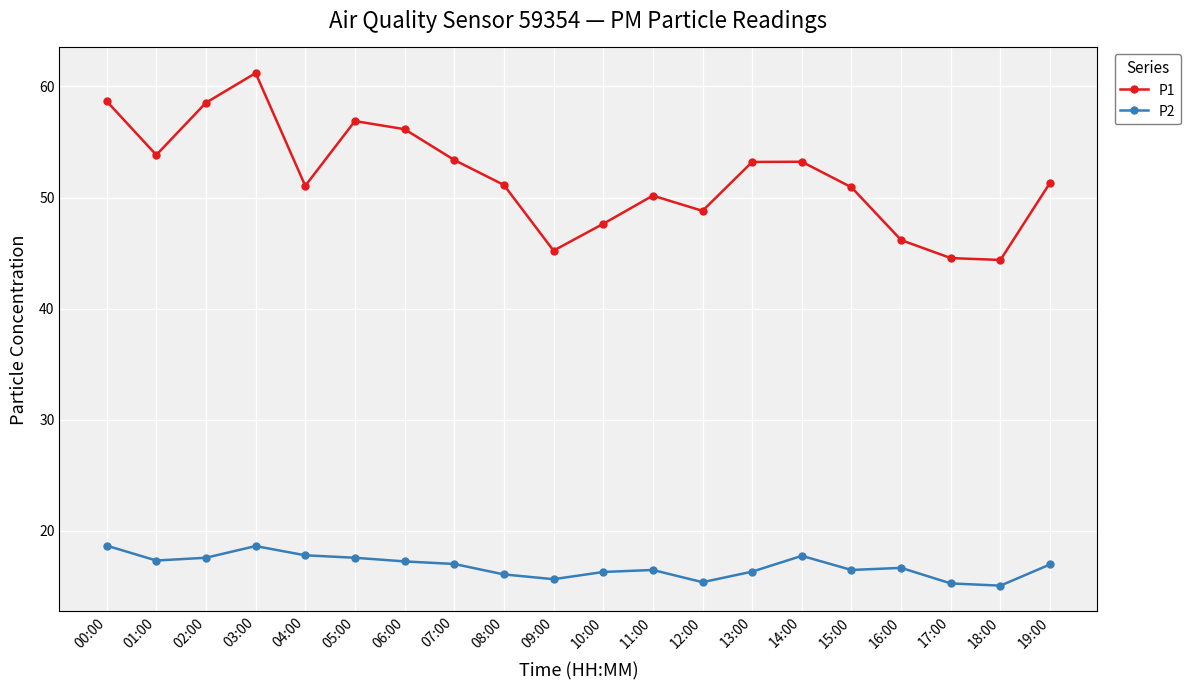

True or false: P2 and P1 intersect in this chart.

False